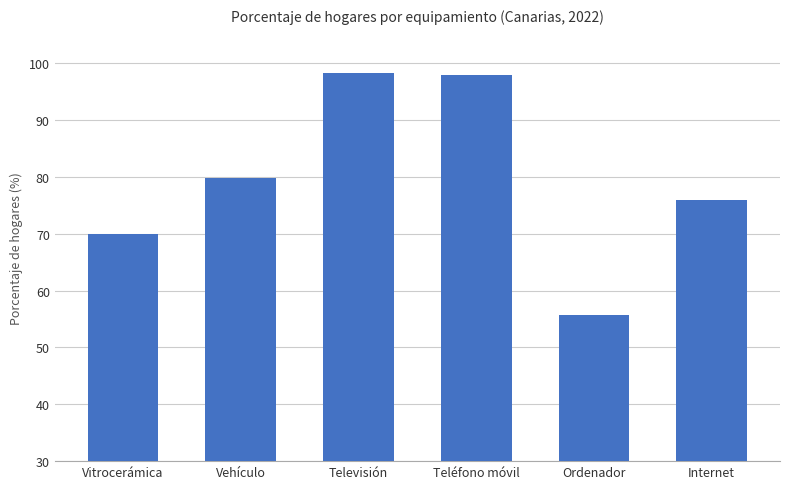

Are the bars grouped side by side (vs. stacked)?

No